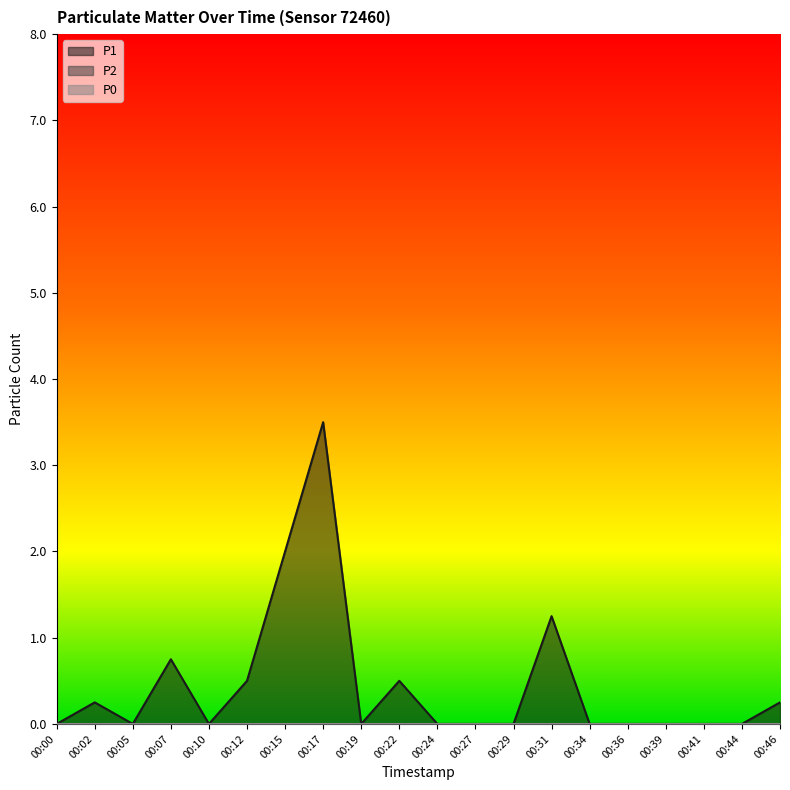

Reading right to left, list all the values displayed in this chart.

P1: 00:46=0.2	00:44=0.0	00:41=0.0	00:39=0.0	00:36=0.0	00:34=0.0	00:31=1.2	00:29=0.0	00:27=0.0	00:24=0.0	00:22=0.5	00:19=0.0	00:17=3.5	00:15=2.0	00:12=0.5	00:10=0.0	00:07=0.8	00:05=0.0	00:02=0.2	00:00=0.0
P2: 00:46=0.0	00:44=0.0	00:41=0.0	00:39=0.0	00:36=0.0	00:34=0.0	00:31=0.0	00:29=0.0	00:27=0.0	00:24=0.0	00:22=0.0	00:19=0.0	00:17=0.0	00:15=0.0	00:12=0.0	00:10=0.0	00:07=0.0	00:05=0.0	00:02=0.0	00:00=0.0
P0: 00:46=0.0	00:44=0.0	00:41=0.0	00:39=0.0	00:36=0.0	00:34=0.0	00:31=0.0	00:29=0.0	00:27=0.0	00:24=0.0	00:22=0.0	00:19=0.0	00:17=0.0	00:15=0.0	00:12=0.0	00:10=0.0	00:07=0.0	00:05=0.0	00:02=0.0	00:00=0.0